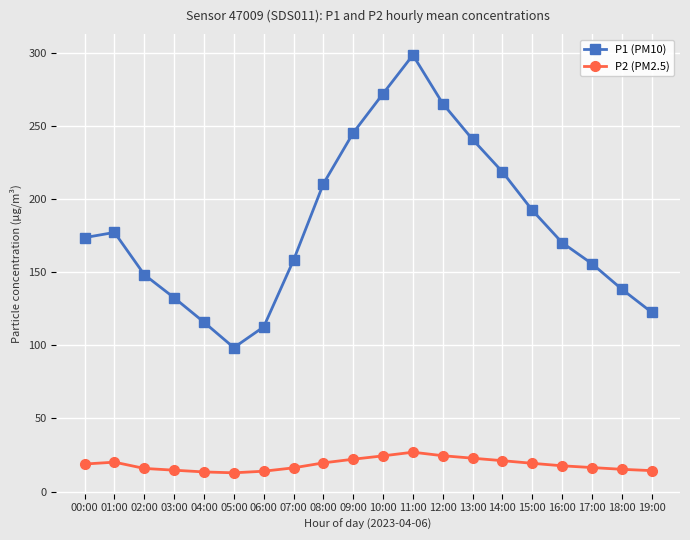

Where is the first local minimum for P1 (PM10)?

05:00